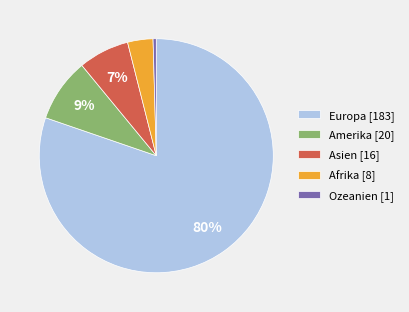

The Ozeanien slice represents 0% of the pie. True or false?

True